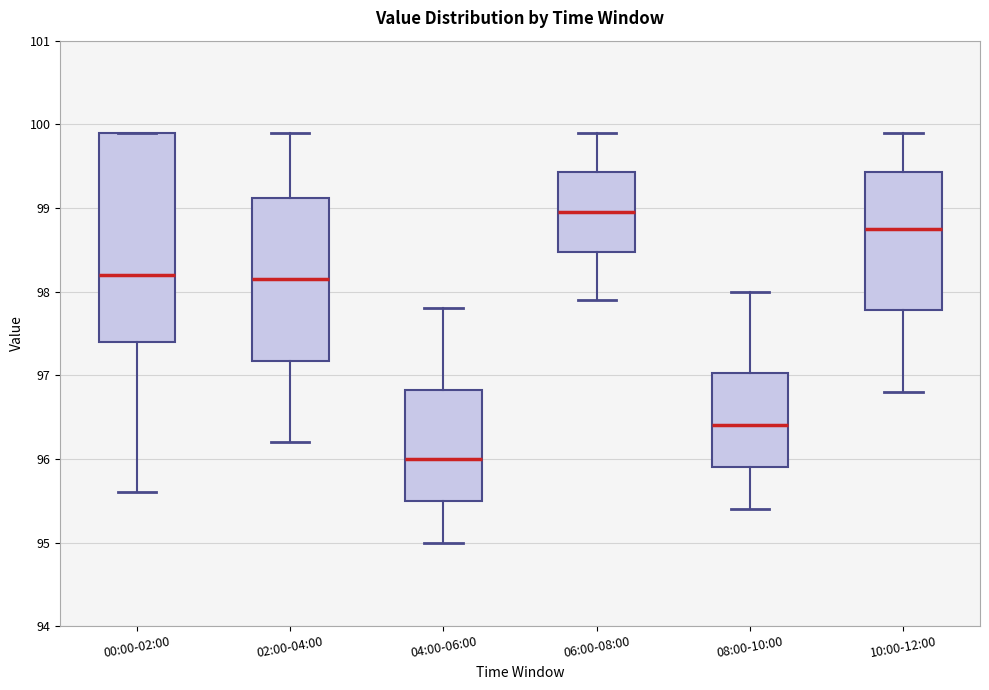

Comparing the boxes themselves (not the whiskers), which one is the tallest?

00:00-02:00